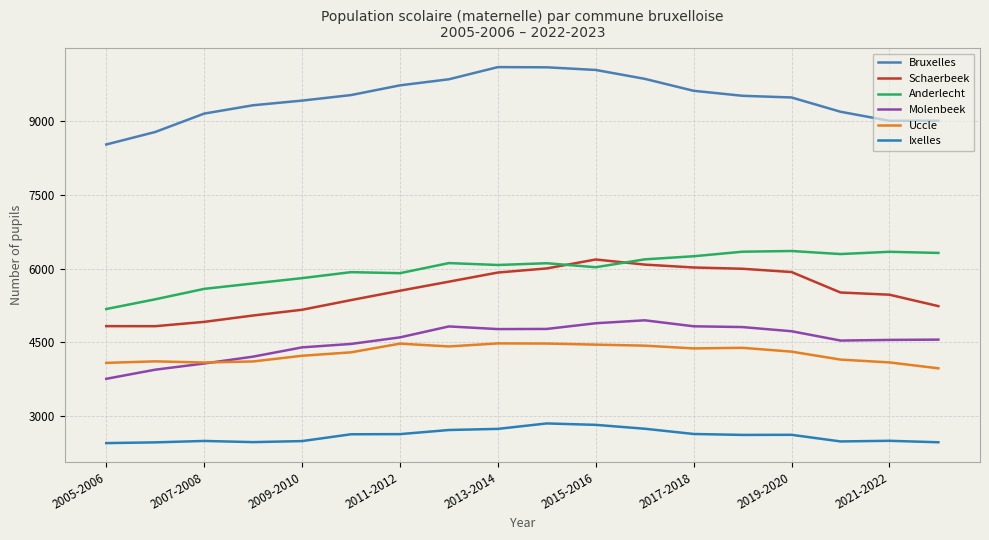

Which series has the largest total across all categories?

Bruxelles